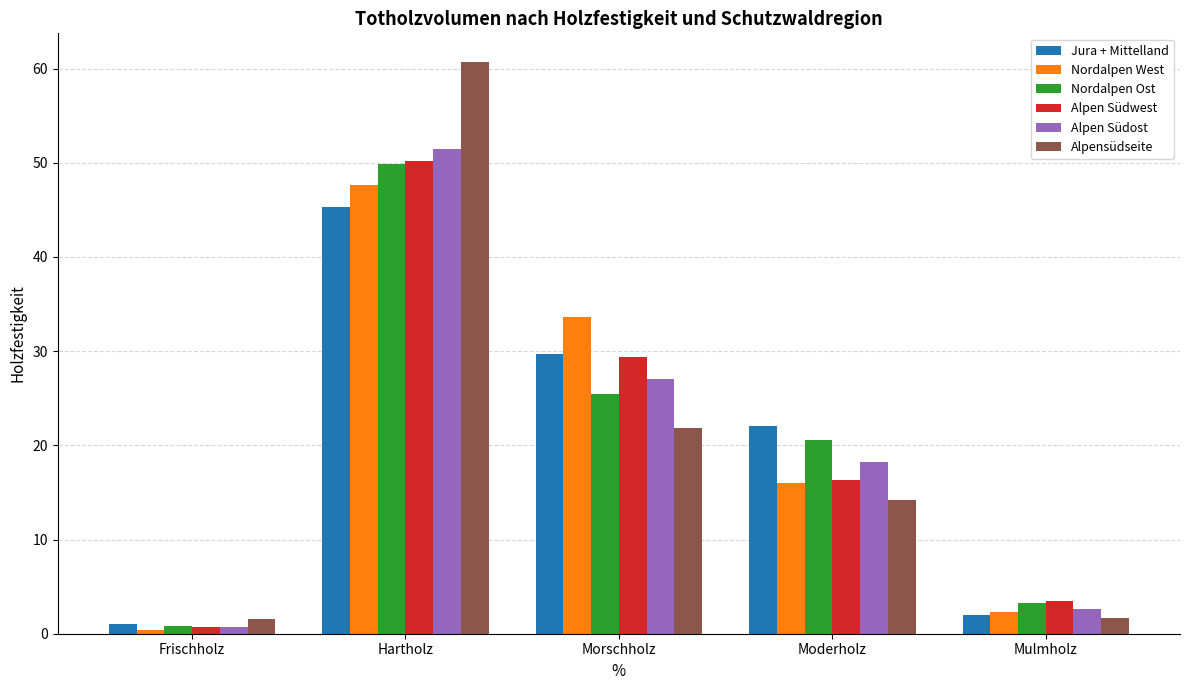

Rank the categories by Alpen Südwest value from highest to lowest.

Hartholz, Morschholz, Moderholz, Mulmholz, Frischholz